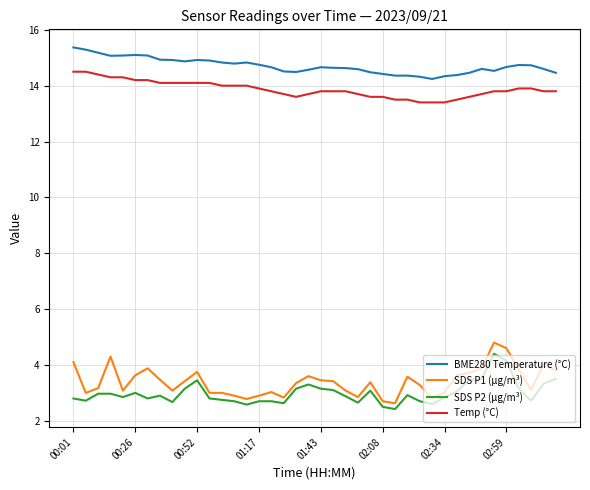

Which series has the largest range (max minus min)?

SDS P1 (µg/m³)